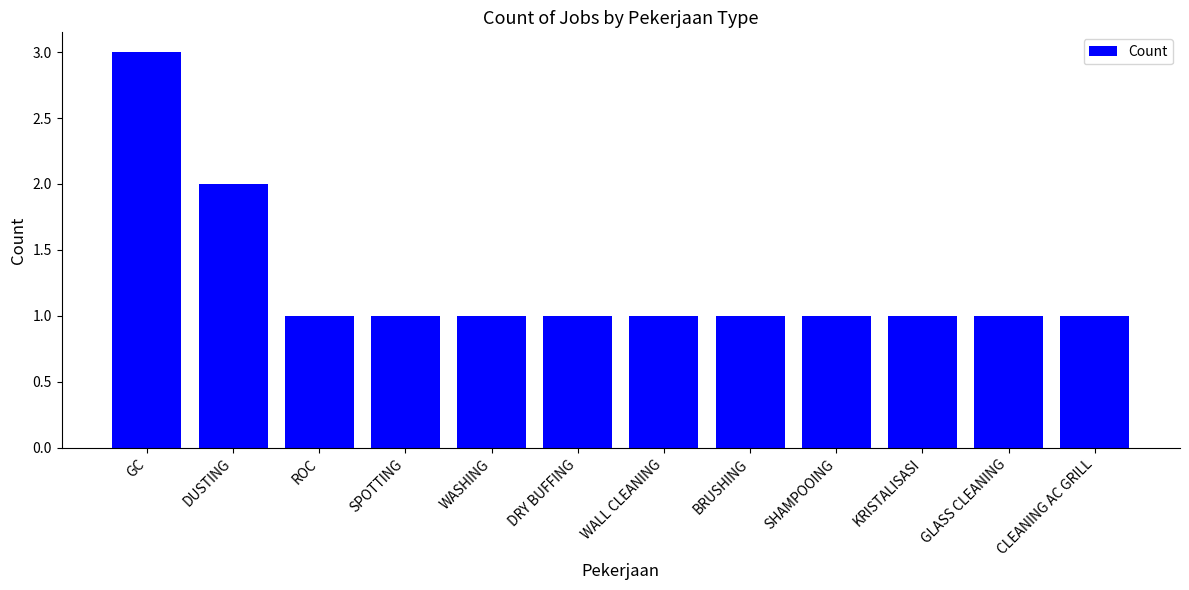

Count the values in the range 1 to 2.

11